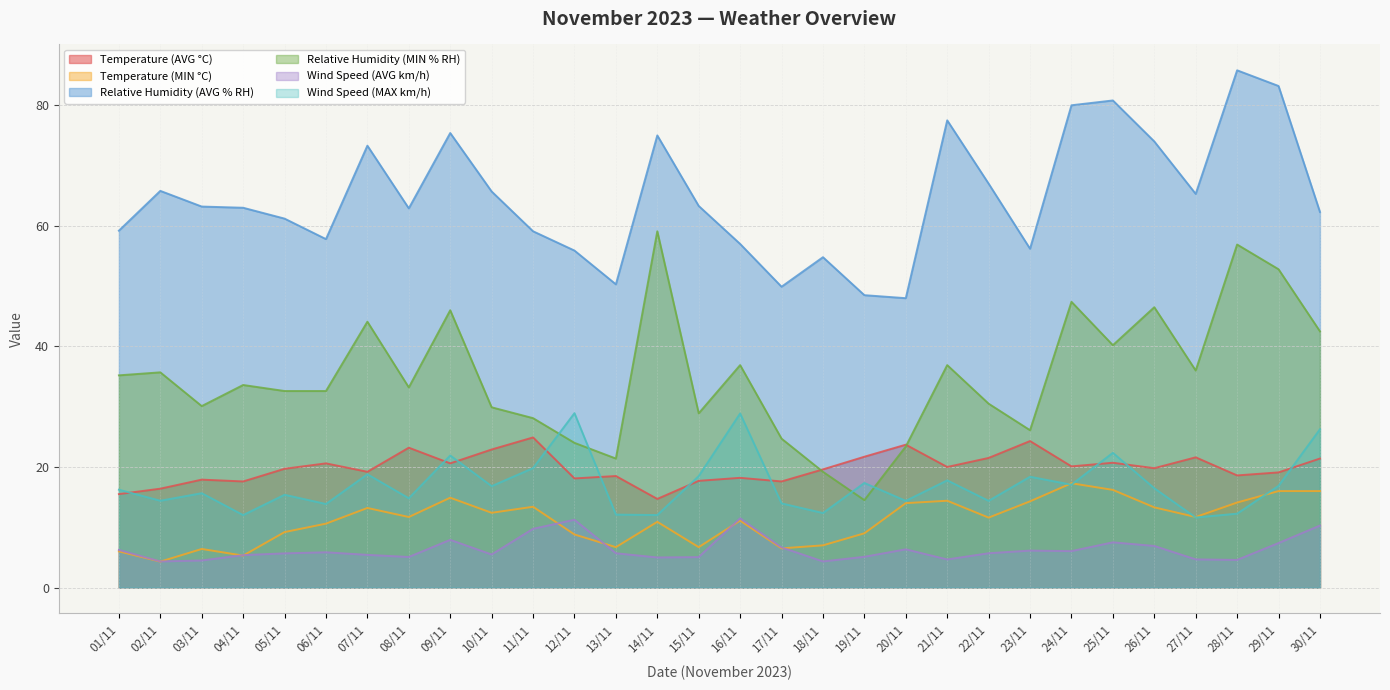

The Relative Humidity (AVG % RH) series shows 42.8 at 14/11. True or false?

False